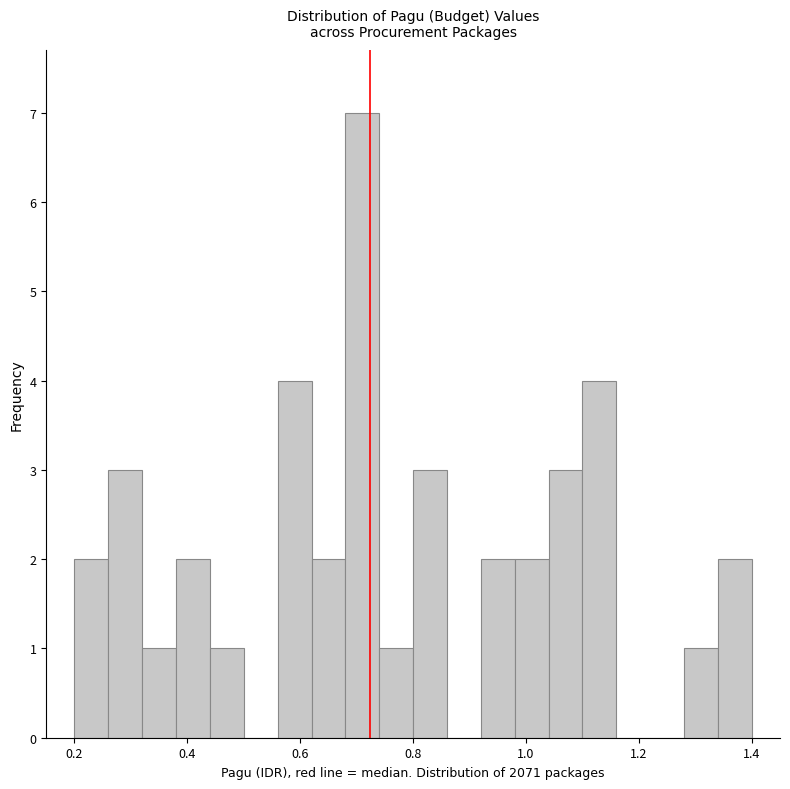

Around what value on the x-axis is the tallest bar? Give the approximate position of its centre, as read against the axis.

0.72